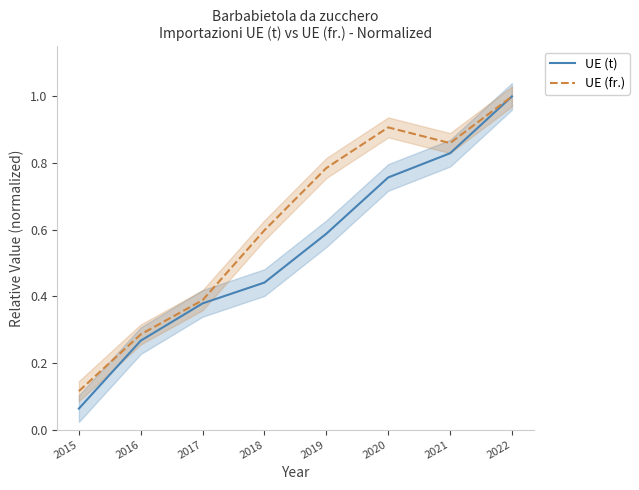

Is this an area chart (filled region under the line)?

No